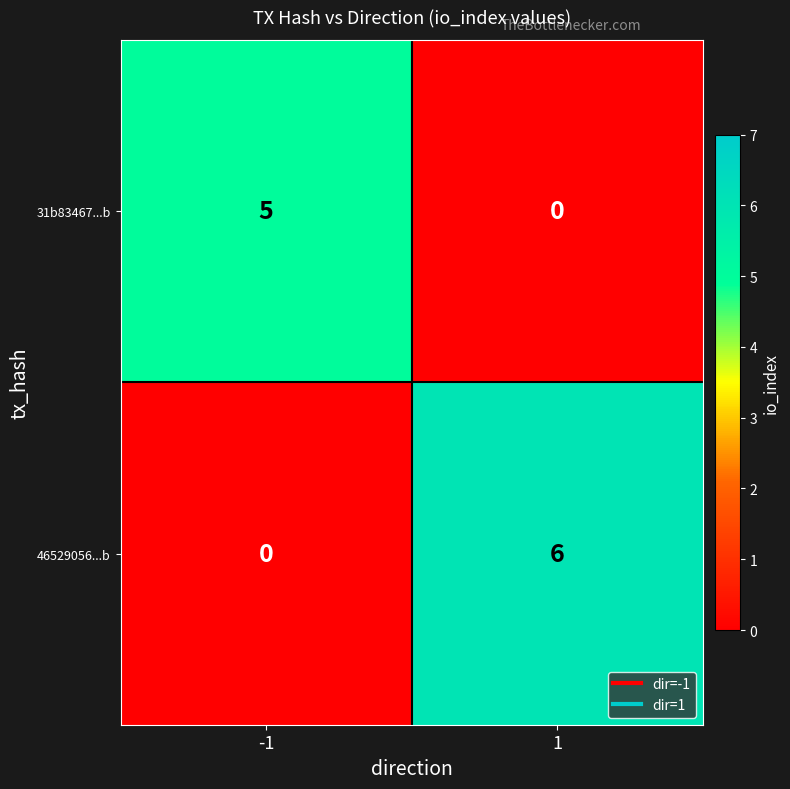

What is the spread (max minus min) of values at -1?

5